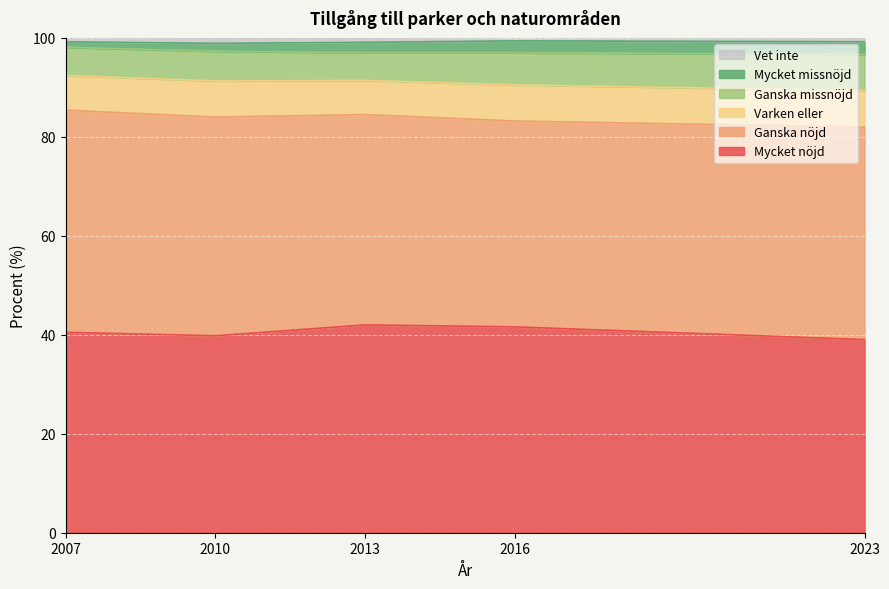

What are all the series names shown in the legend?

Vet inte, Mycket missnöjd, Ganska missnöjd, Varken eller, Ganska nöjd, Mycket nöjd